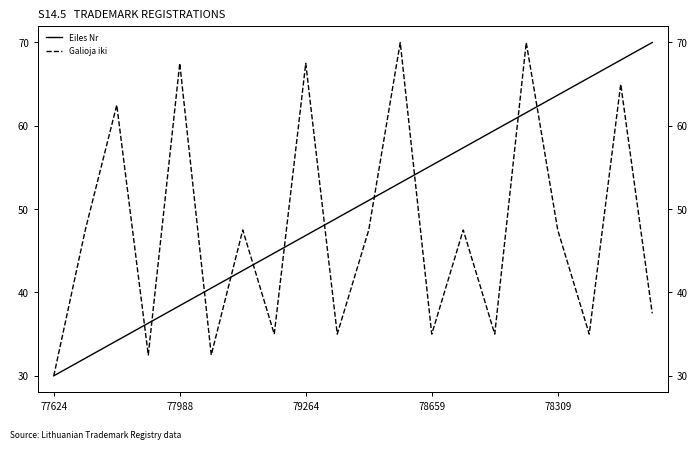

What is the value of the Galioja iki point at the 10th from the left?

35.0